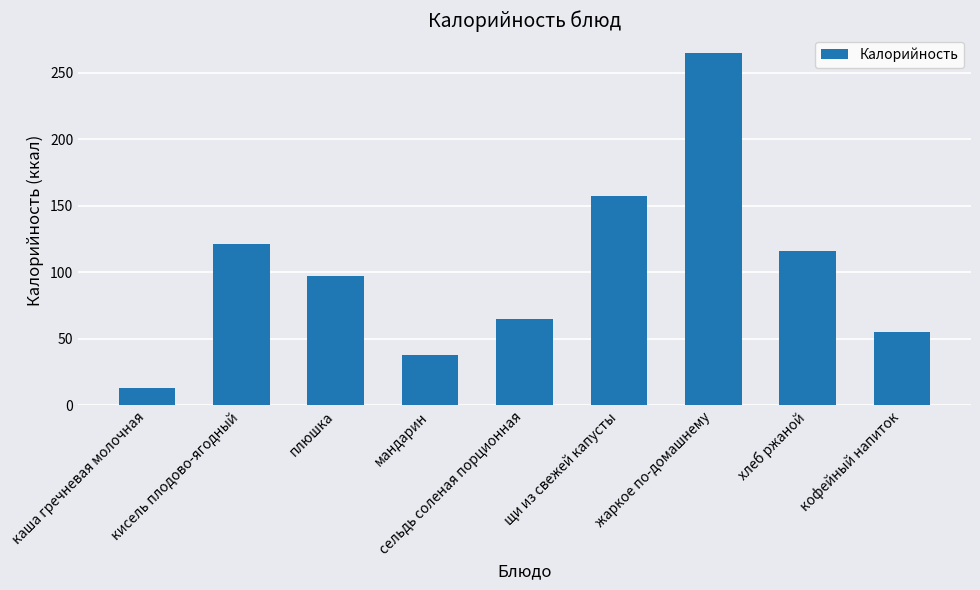

Reading right to left, what are all the values shown in this chart?

55.4	115.8	265.0	157.0	65.0	38.0	97.0	121.5	12.9